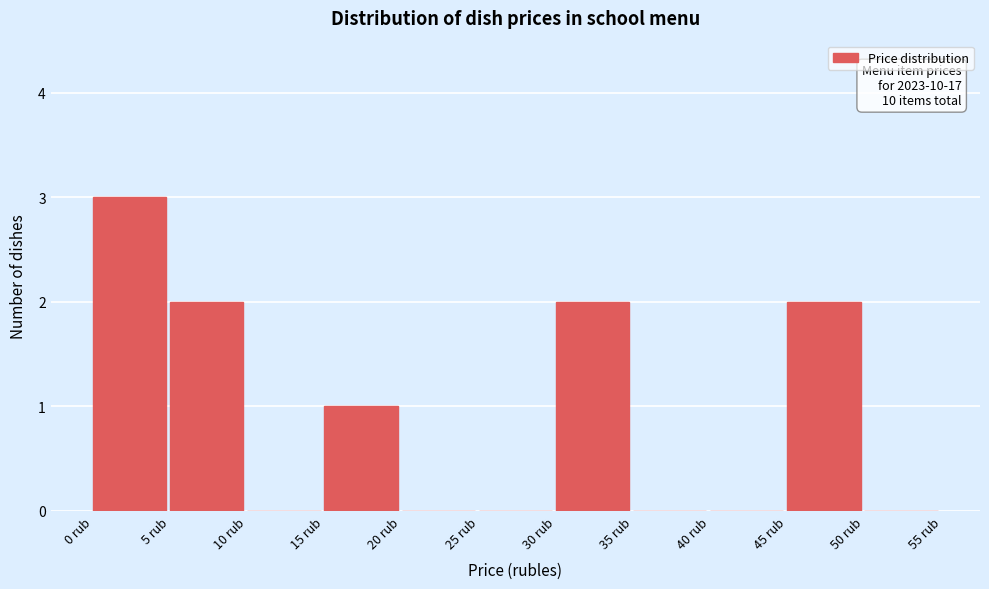

Over which range of the x-axis is the bar tallest?

0 to 5